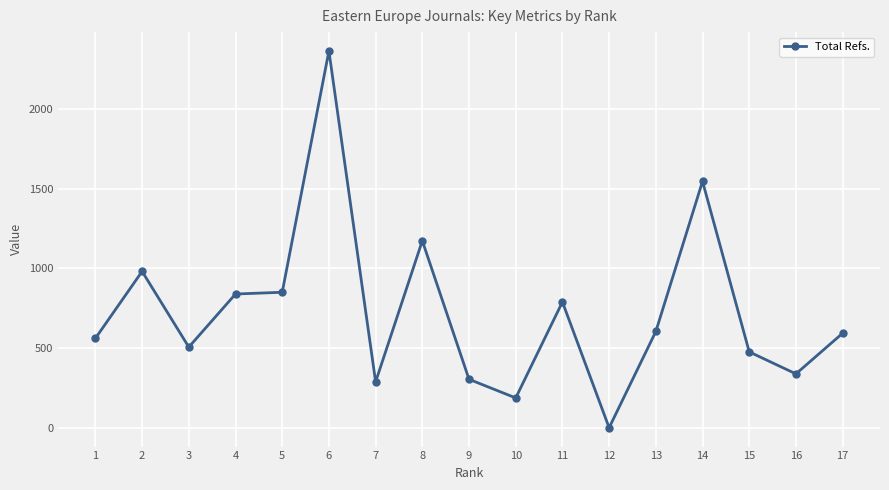

Which category has the highest value across all series?

6